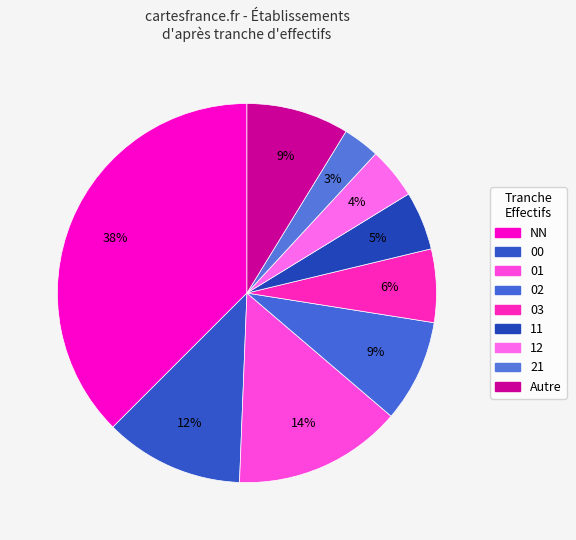

How many segments does this pie chart have?

9